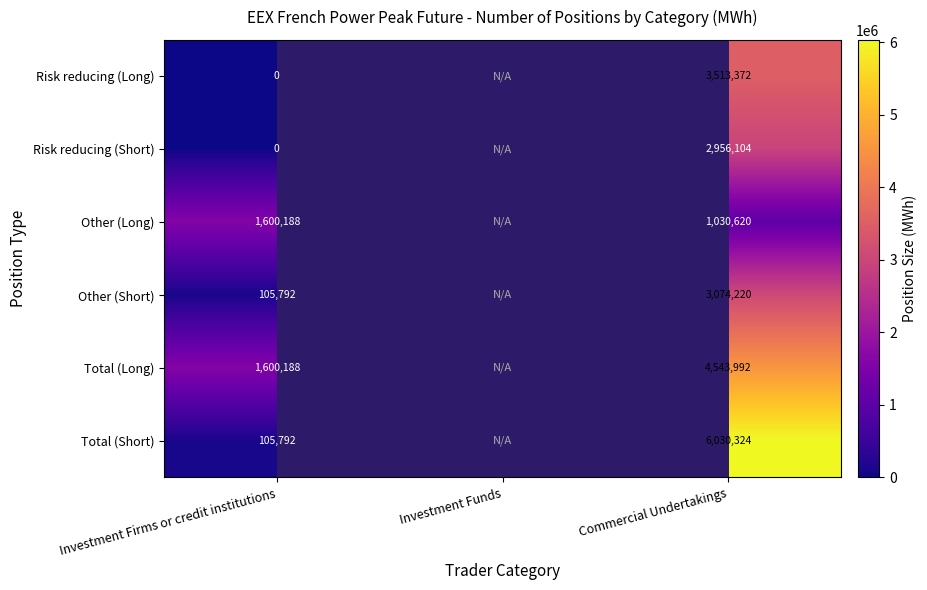

What is the spread (max minus min) of values at Commercial Undertakings?

4999704